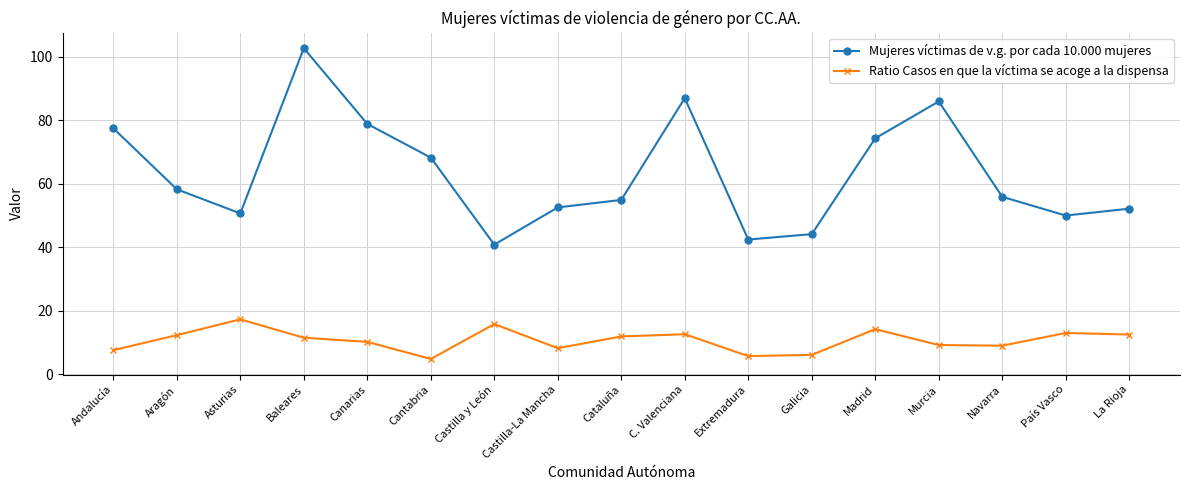

Does the chart display data point markers on the line(s)?

Yes